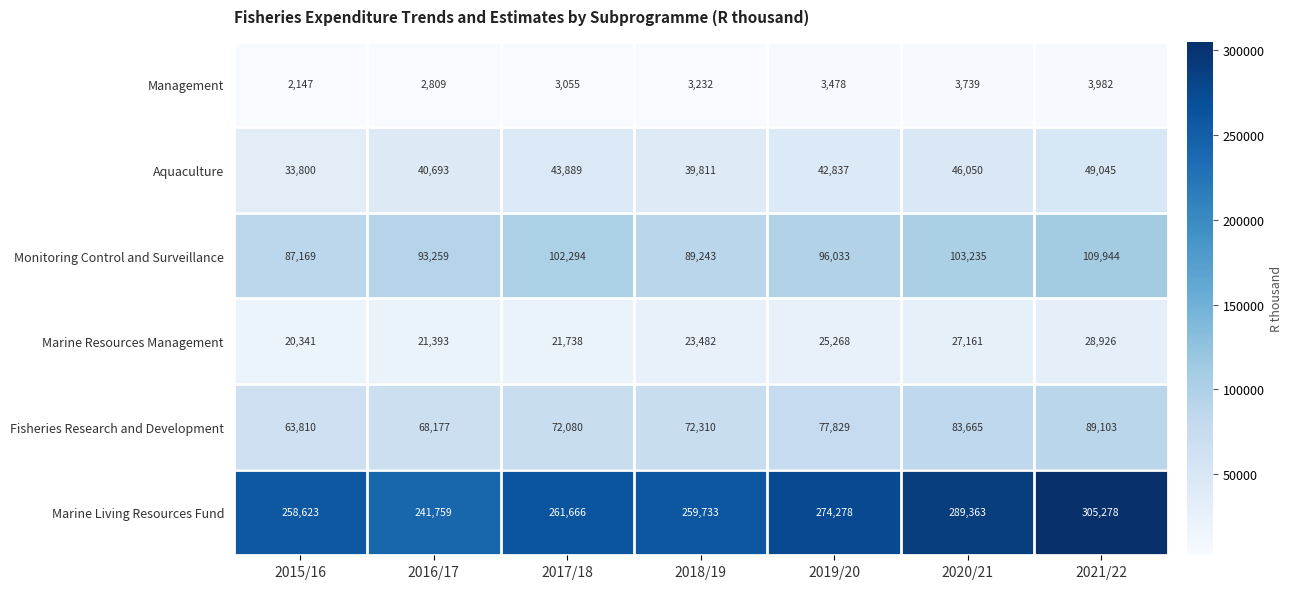

At how many categories does at least one series exceed 266632?

3